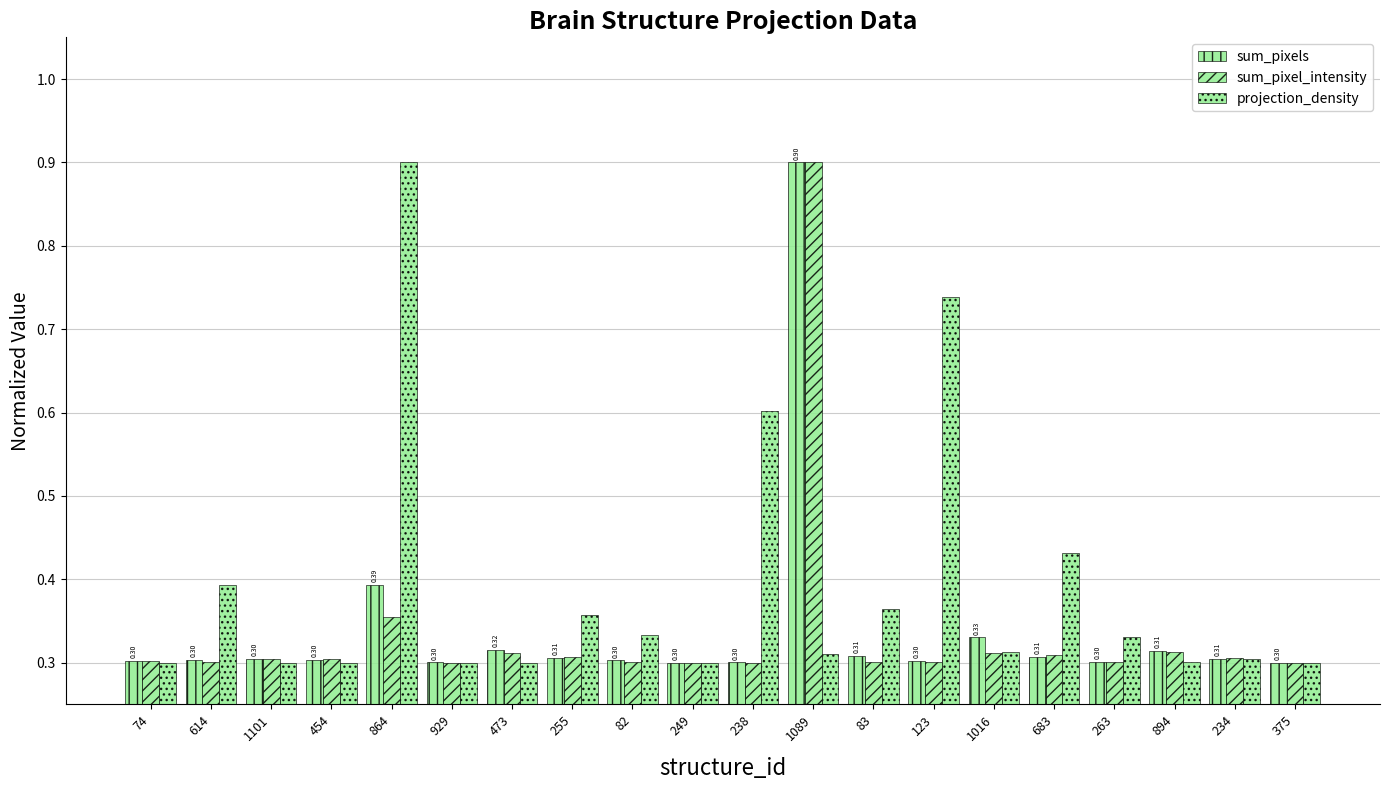

How many groups of bars are there?

20